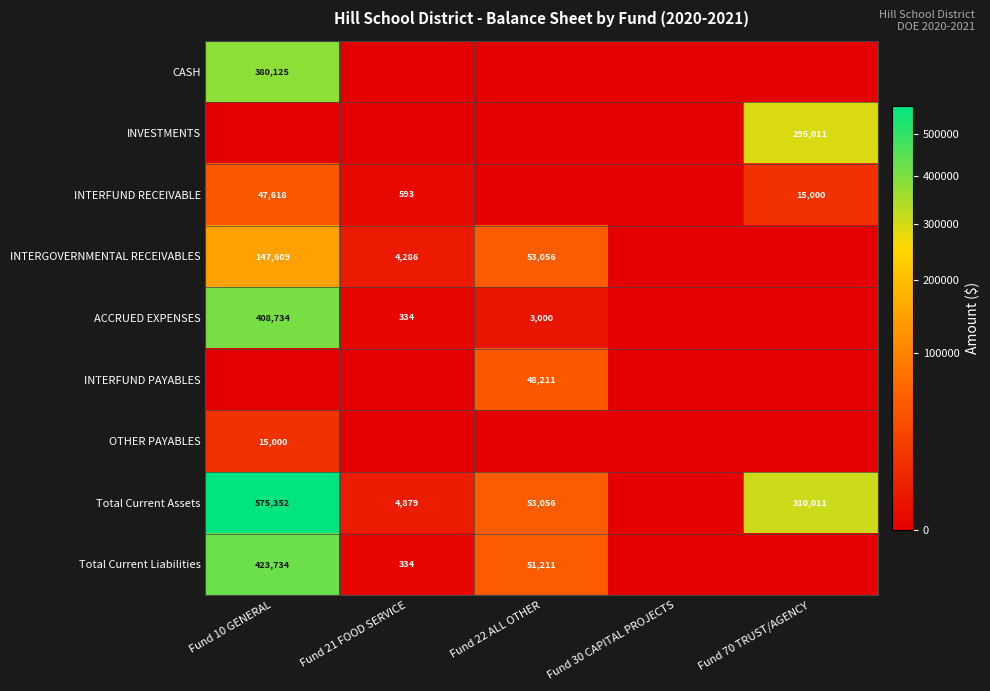

The value of Total Current Assets at Fund 10 GENERAL is 575352. True or false?

True